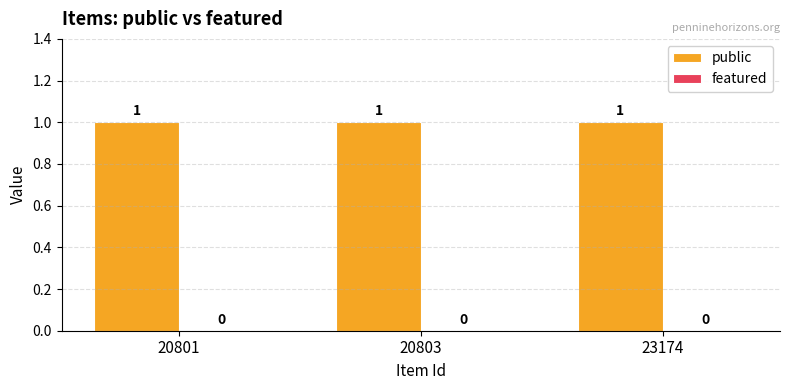

Is the value of featured at 20803 greater than the value of public at 20801?

No